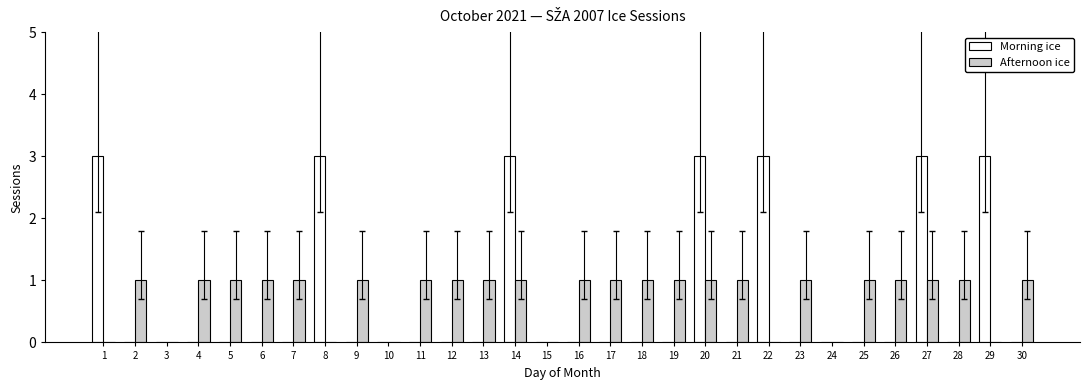

True or false: Morning ice has a value of -2 at 17.

False